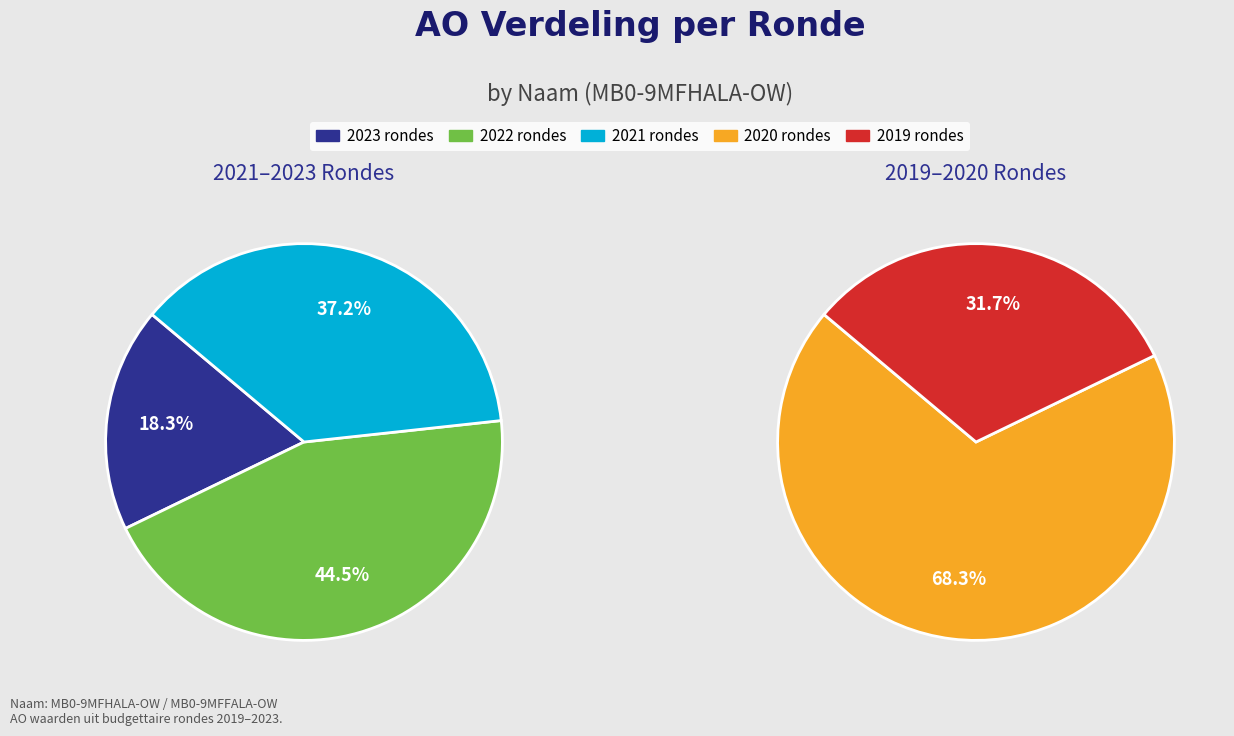

Is it true that 2023 1ste aanpassing is 19% of the pie?

False